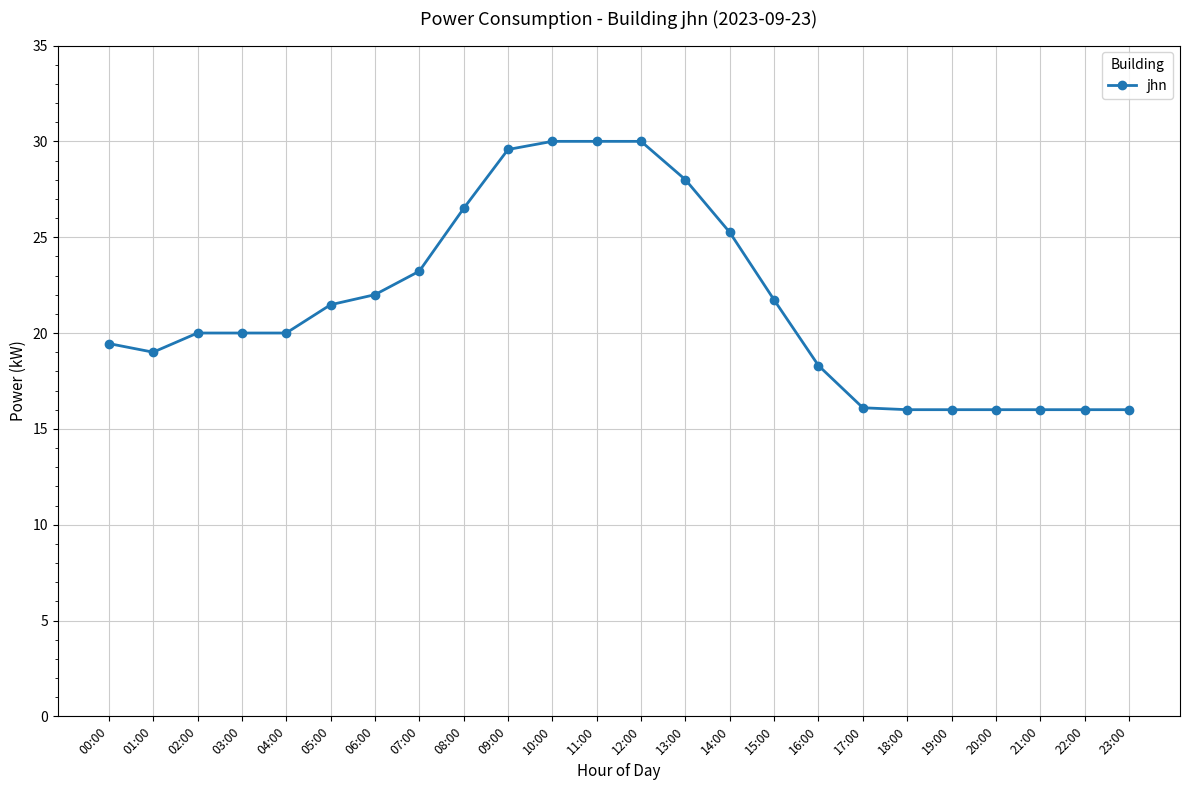

Where is the data nearest to the value 23?

07:00